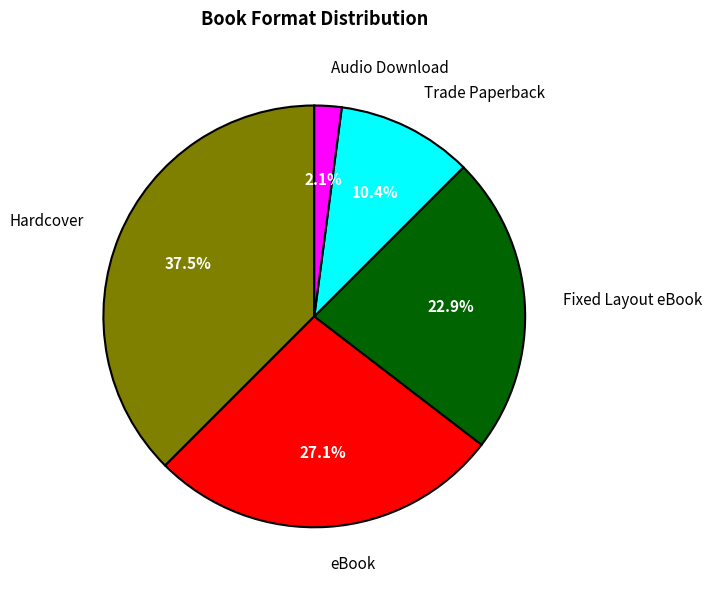

Between Hardcover and Fixed Layout eBook, which is larger?

Hardcover